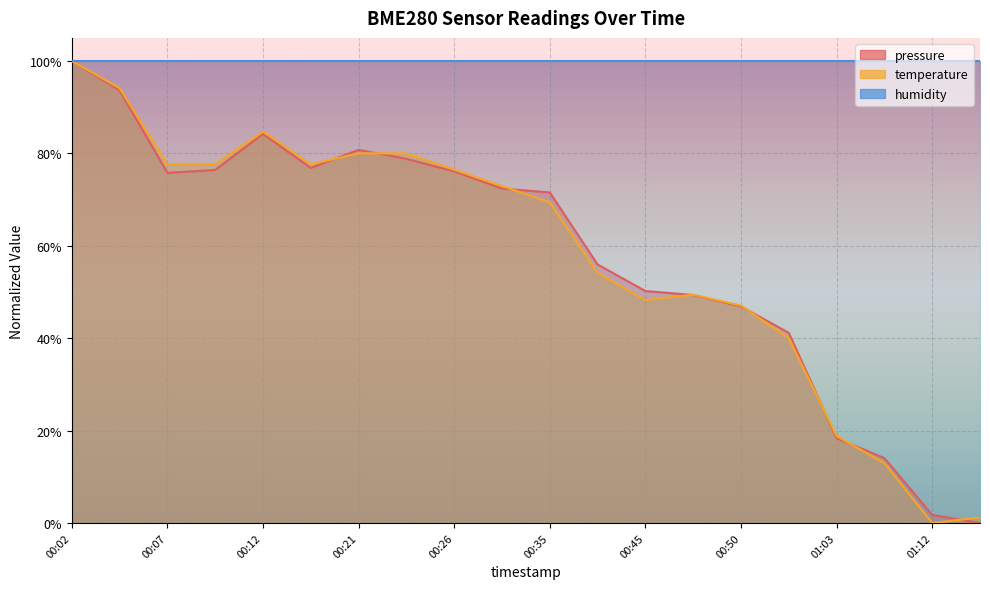

Which category has the highest value in the temperature series?

00:02